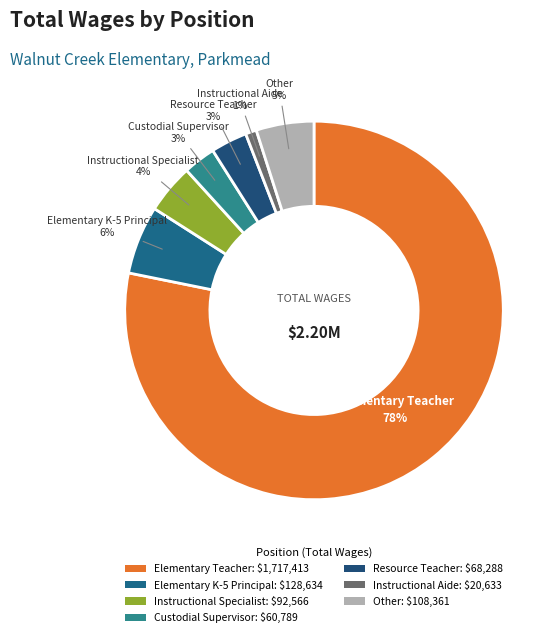

Which category has the biggest portion of the pie?

Elementary Teacher